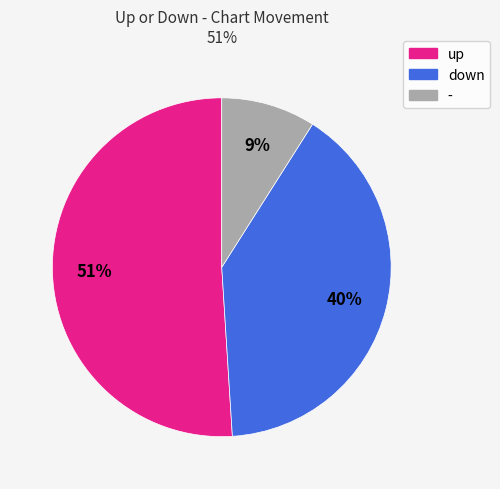

Combined, do - and up account for over 50%?

Yes